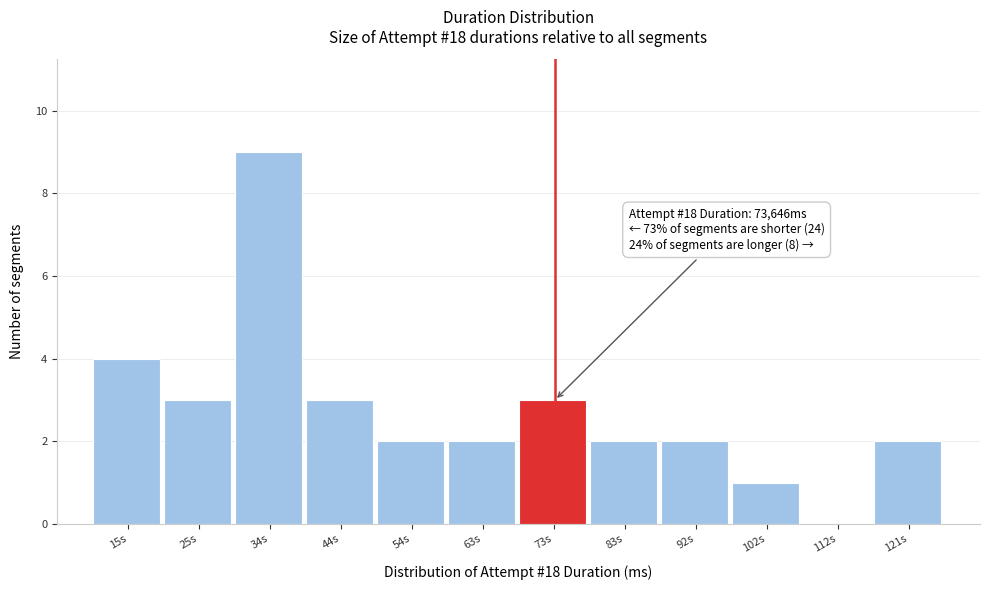

Reading right to left, list all the values displayed in this chart.

121s=2	112s=0	102s=1	92s=2	83s=2	73s=3	63s=2	54s=2	44s=3	34s=9	25s=3	15s=4